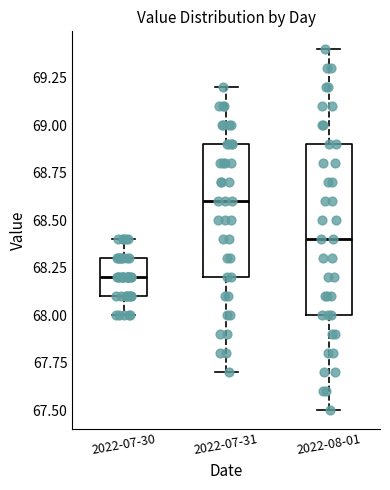

Reading left to right, read every box against the y-axis: the position of its median line, the range the box covers, and the ends of its whiskers. The values are not printed on the chart, so give them approximately, as read against the axis.

2022-07-30: median 68.2, box 68.1 to 68.3, whiskers 68.0 to 68.4
2022-07-31: median 68.6, box 68.2 to 68.9, whiskers 67.7 to 69.2
2022-08-01: median 68.4, box 68.0 to 68.9, whiskers 67.5 to 69.4